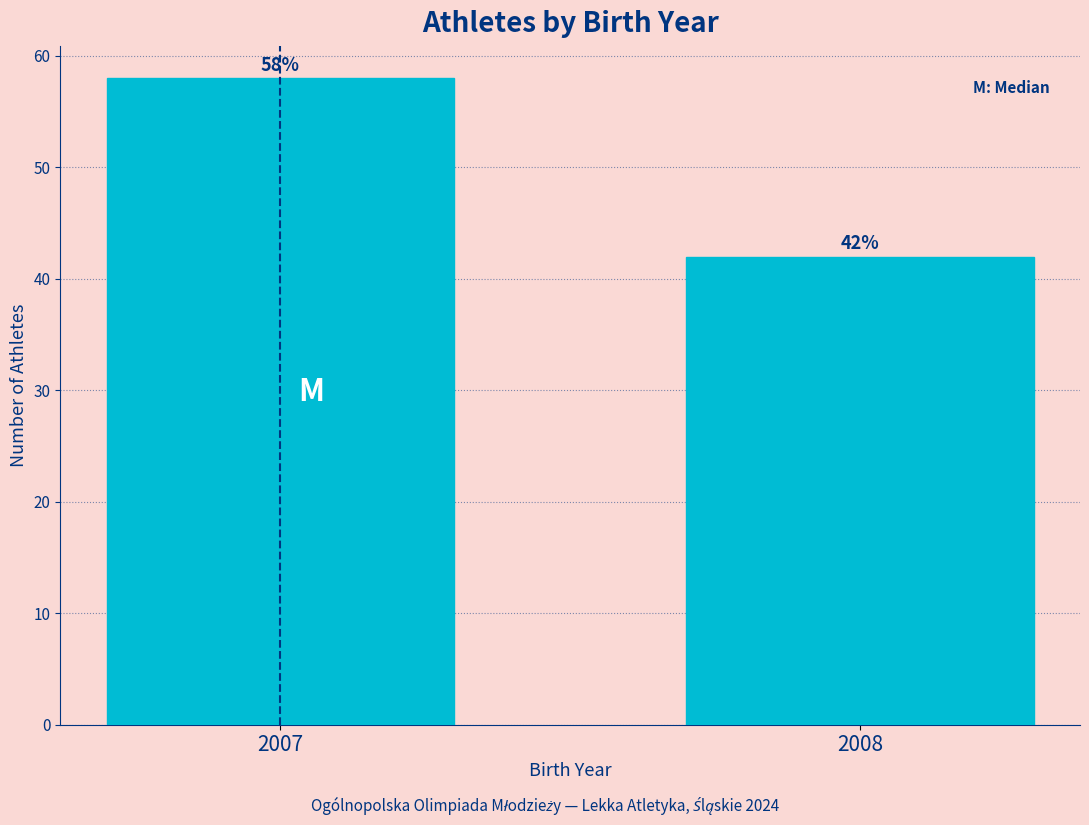

Reading left to right, what are all the values shown in this chart?

2007=58	2008=42